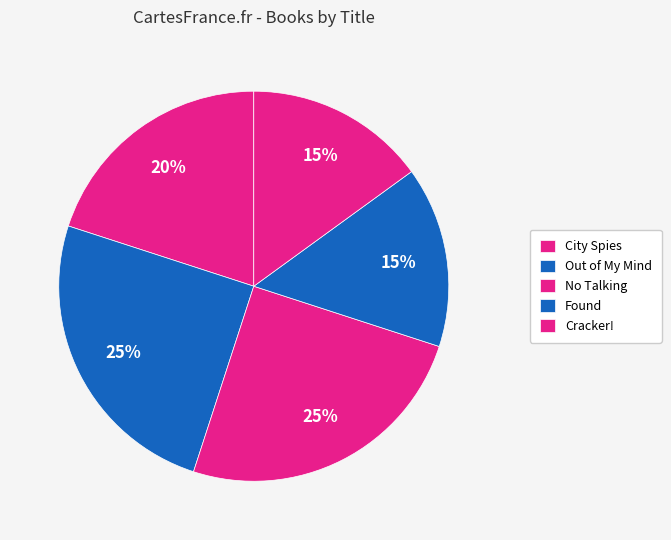

To the nearest percent, what is the difference between the largest and smallest slice percentages?

10%